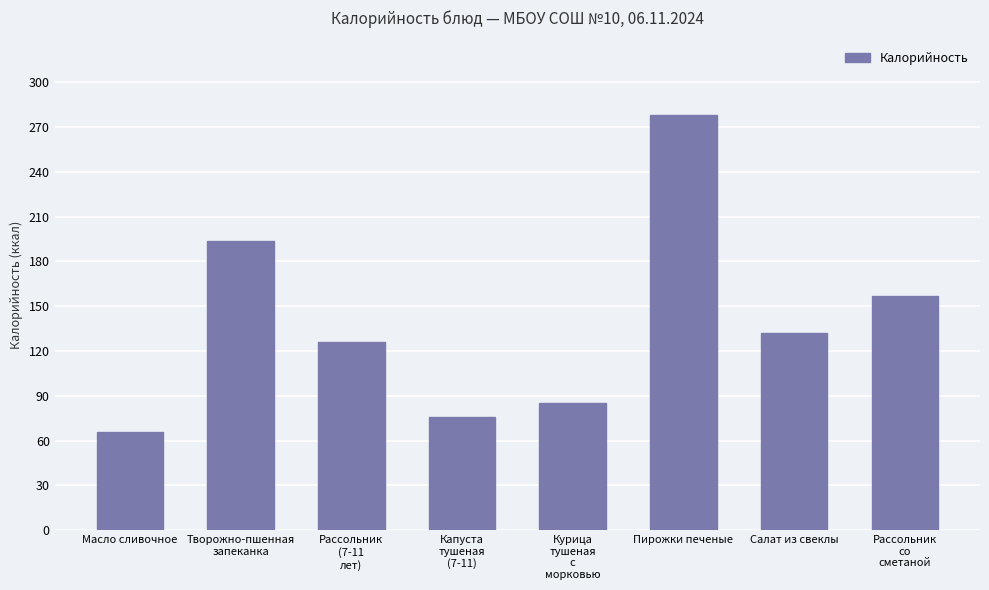

Reading right to left, transcribe all the data shown in this chart.

157	132	278	85	76	126	194	66